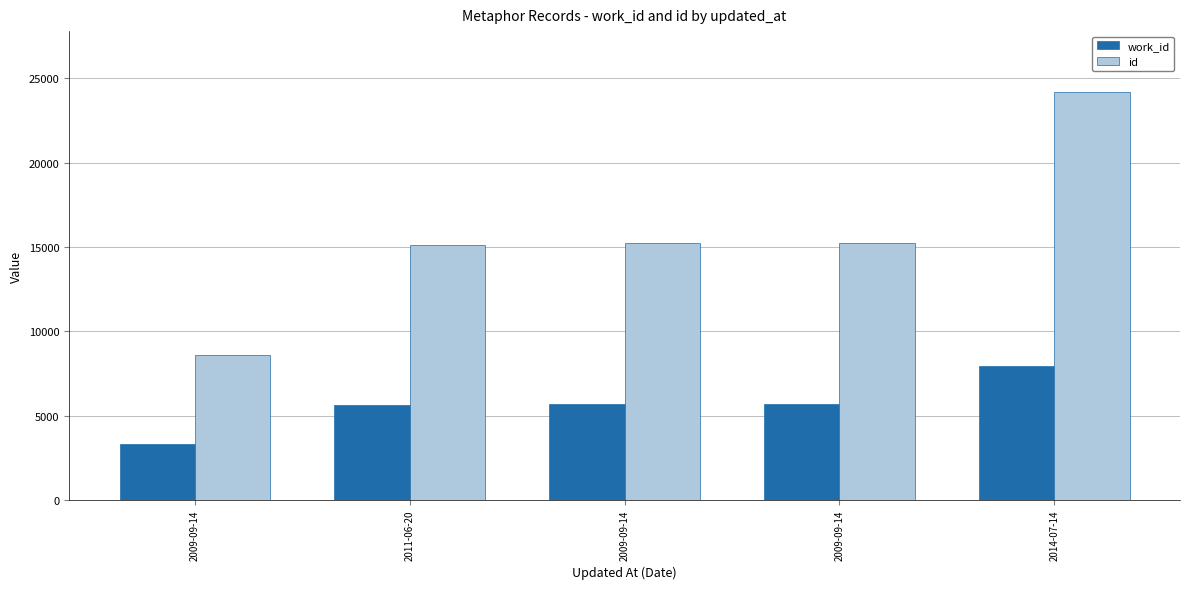

What is the minimum value for id?

8607